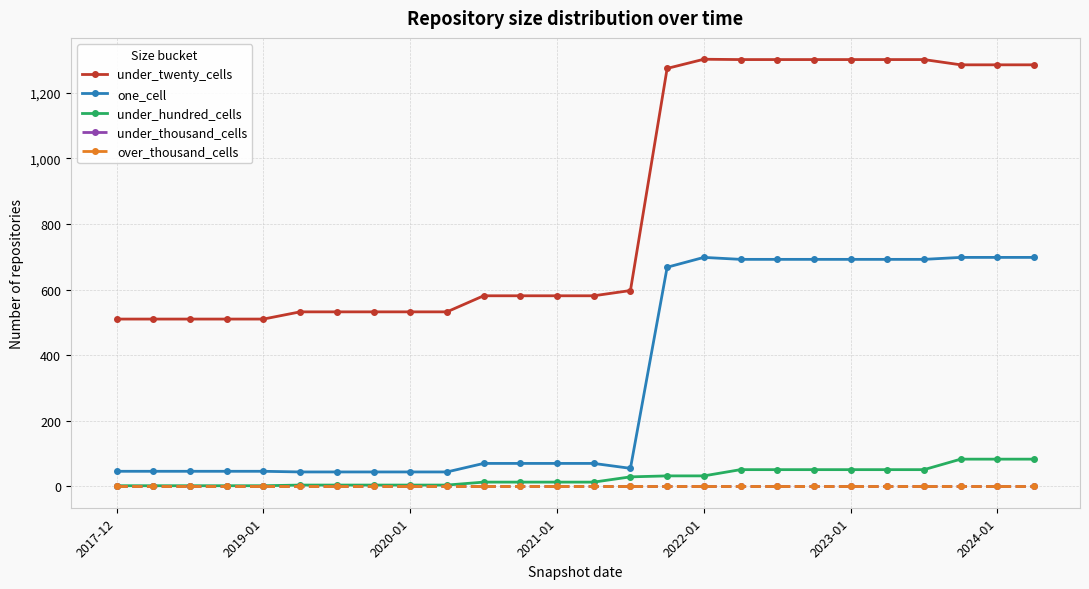

Does the chart have visible grid lines?

Yes